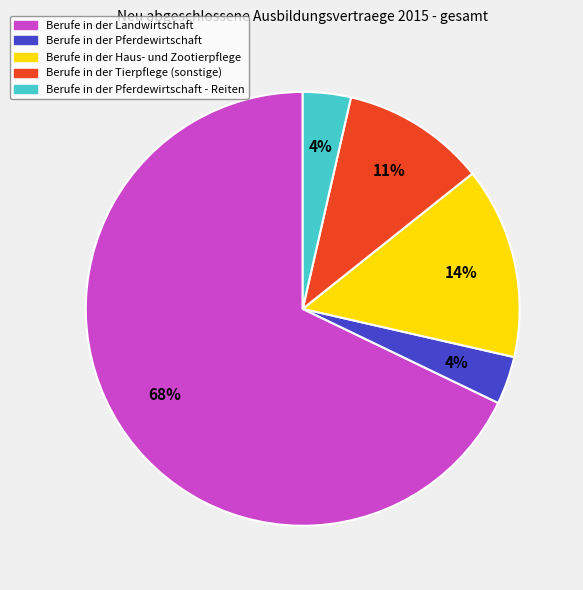

To the nearest percent, what is the average slice percentage?

20%